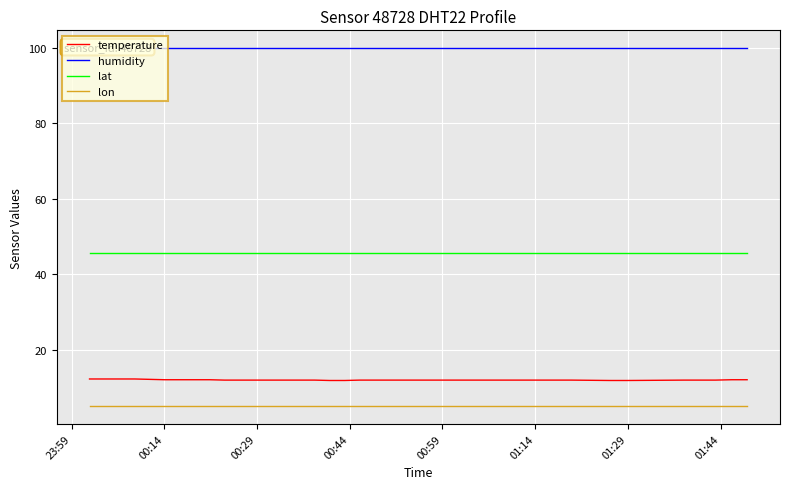

True or false: lat and lon intersect in this chart.

False